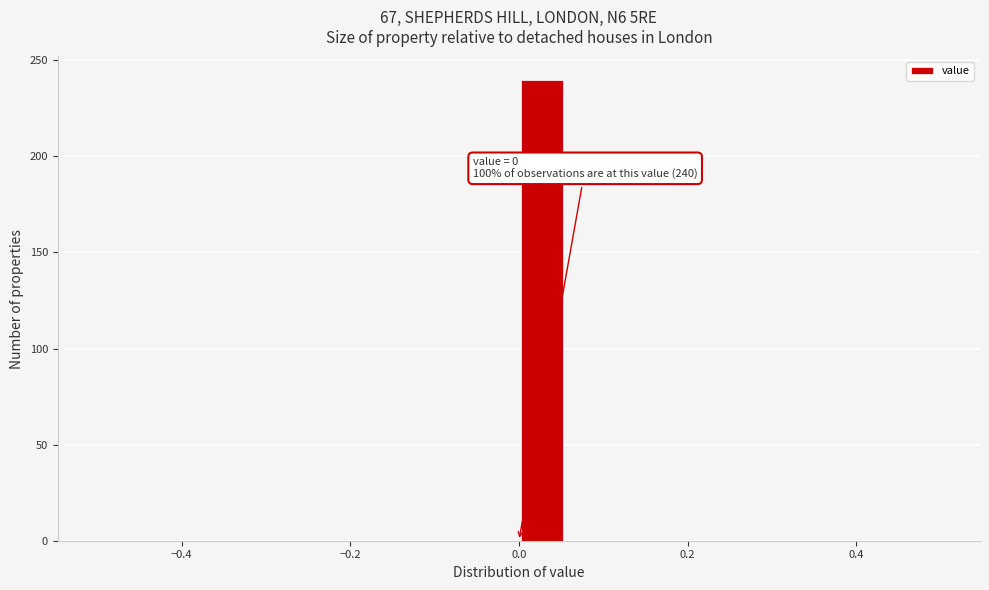

Read against the x-axis, roughly where is the centre of the tallest bar?

0.02